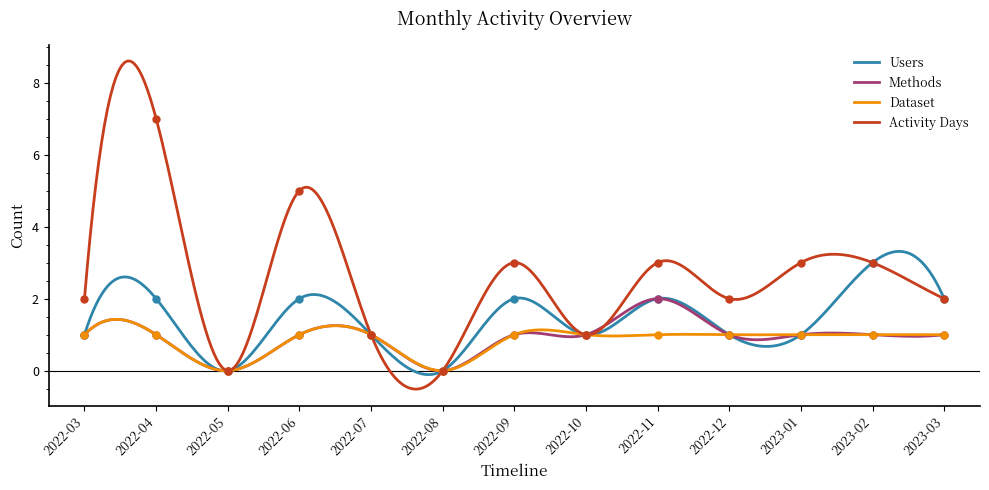

What is the highest value of the Methods series?

2.0